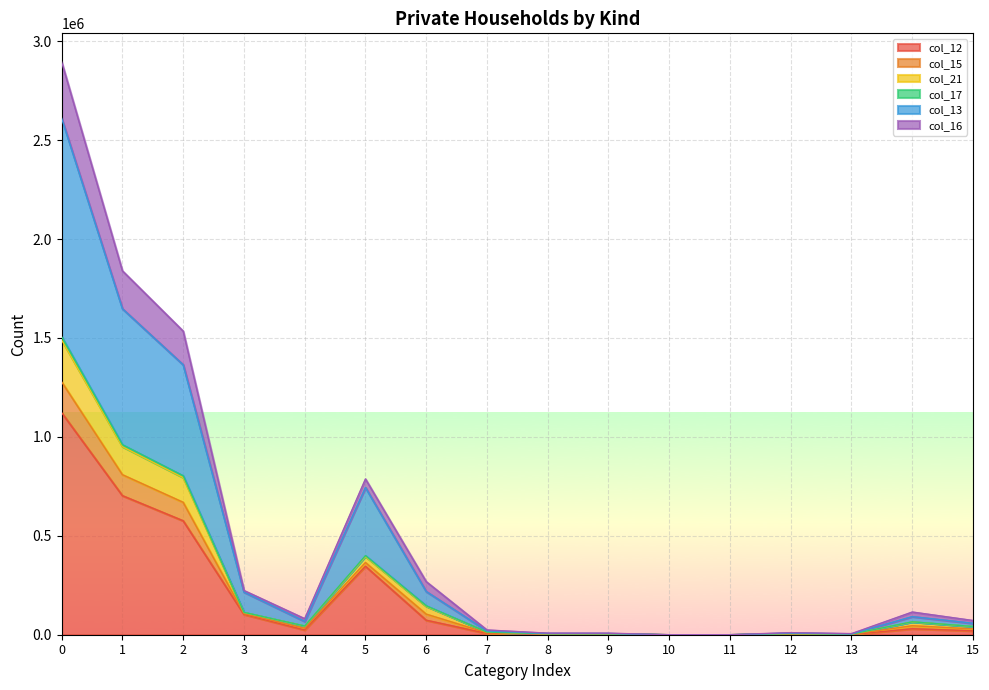

True or false: col_21 and col_16 intersect in this chart.

False